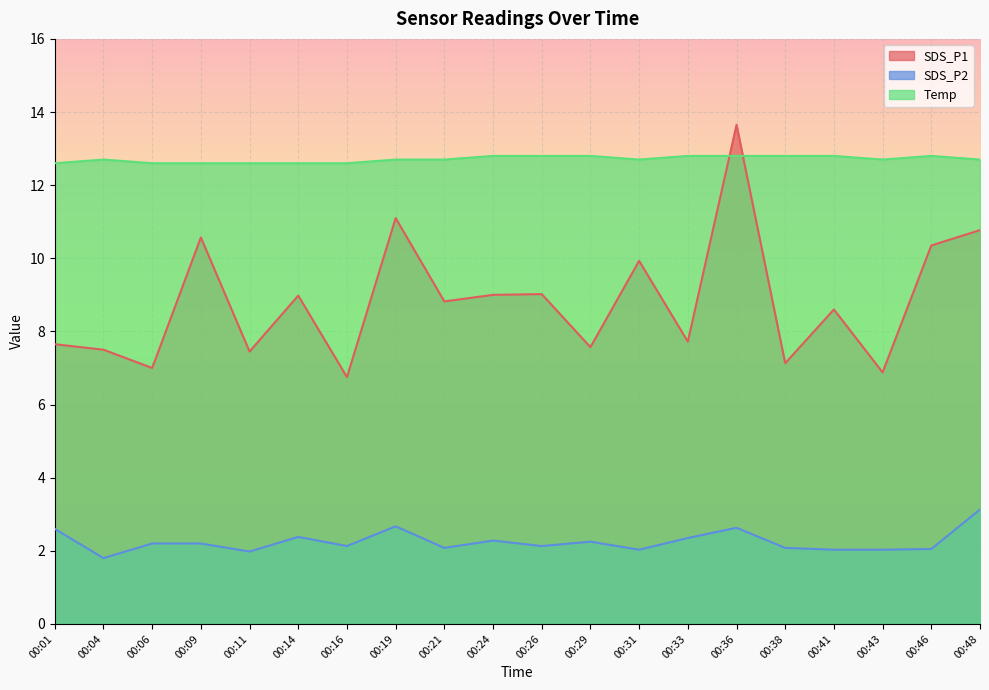

Which category has the lowest value in the Temp series?

00:01